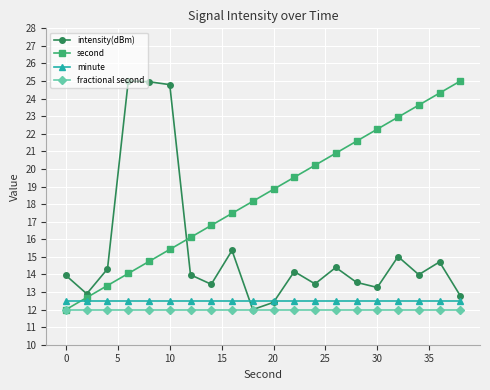

What is the value of the intensity(dBm) point at the 7th from the left?

14.0